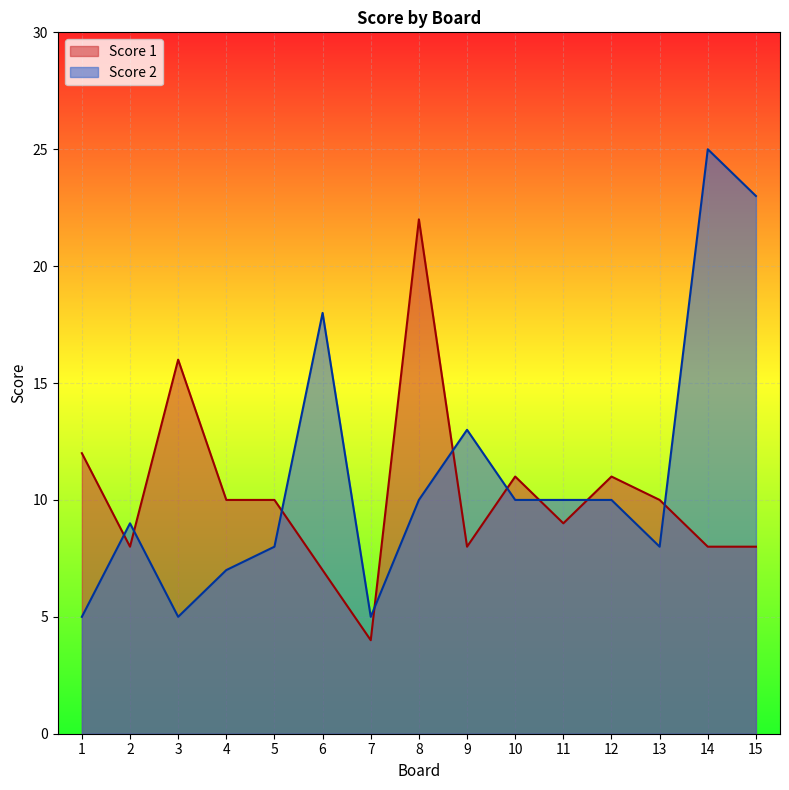

Reading left to right, extract all data points from this chart.

Score 1: 1=12	2=8	3=16	4=10	5=10	6=7	7=4	8=22	9=8	10=11	11=9	12=11	13=10	14=8	15=8
Score 2: 1=5	2=9	3=5	4=7	5=8	6=18	7=5	8=10	9=13	10=10	11=10	12=10	13=8	14=25	15=23